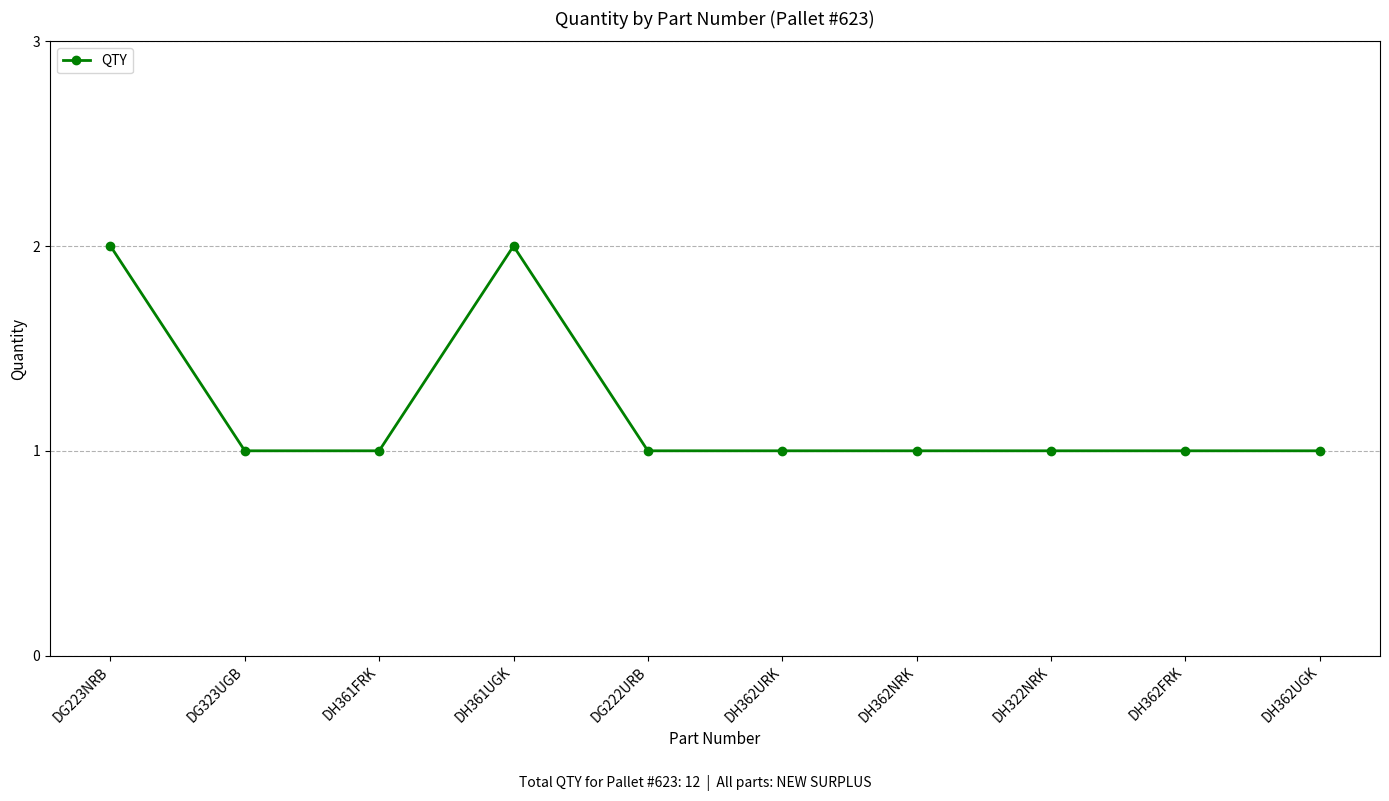

What is the label of the 8th point from the right?

DH361FRK